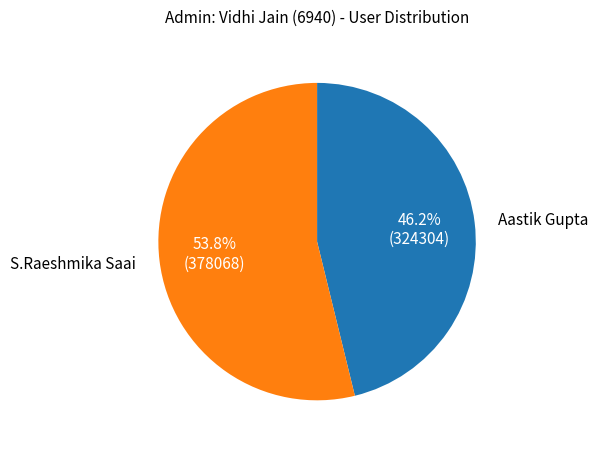

Does any single category account for the majority?

Yes